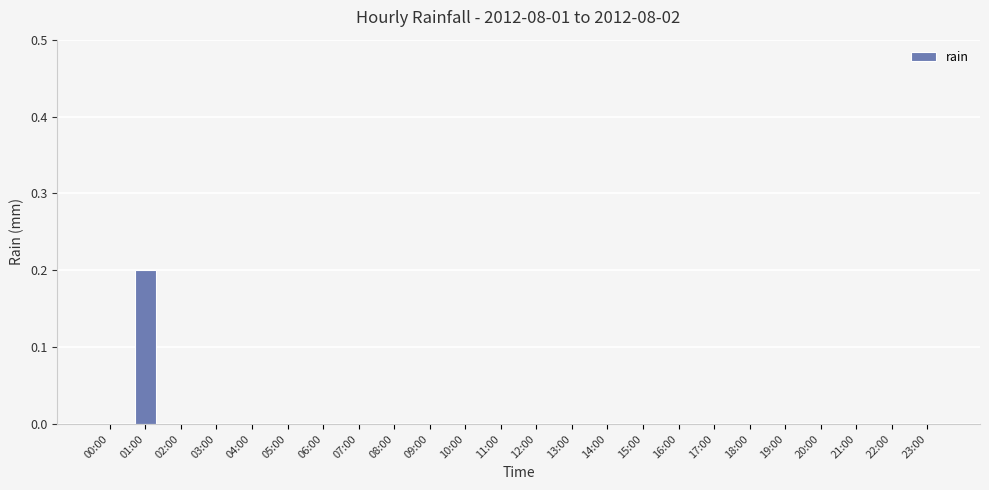

True or false: the data shows 0.0 at 04:00.

True